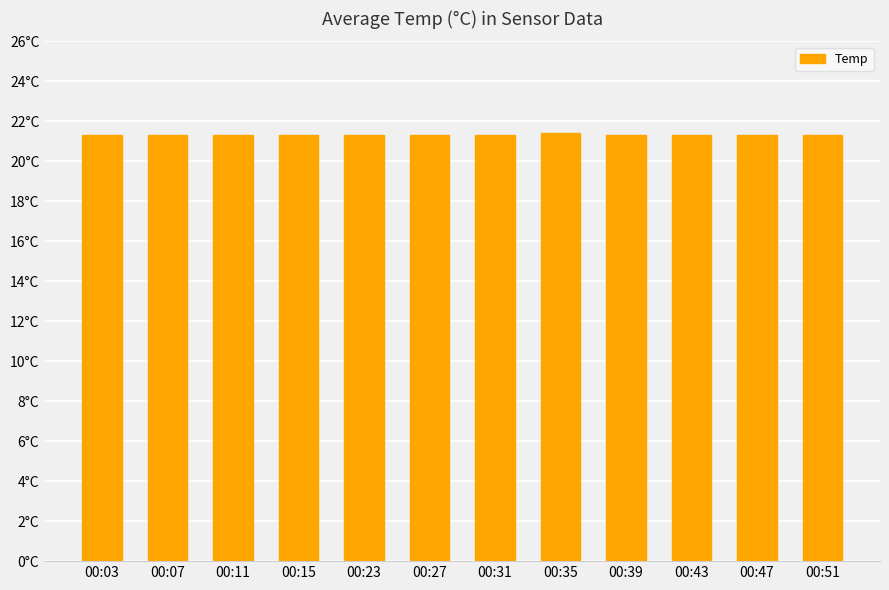

Does the chart contain any negative values?

No